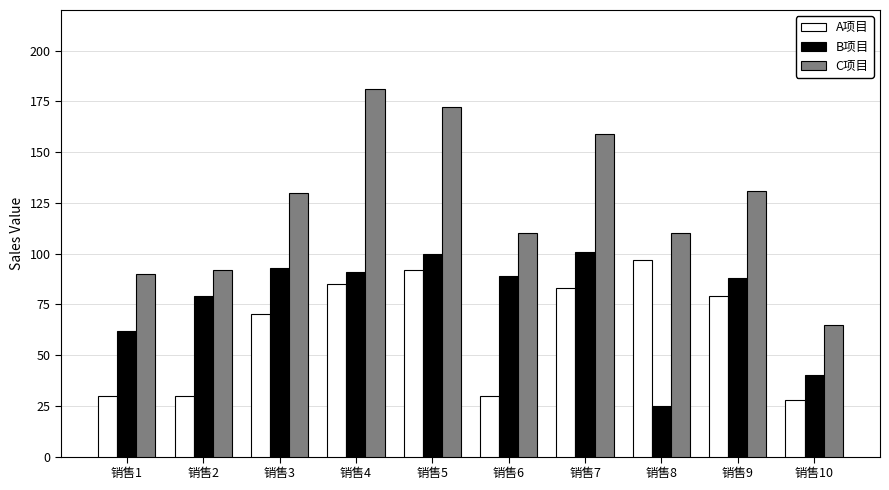

What is the total value across all series at 销售2?

201